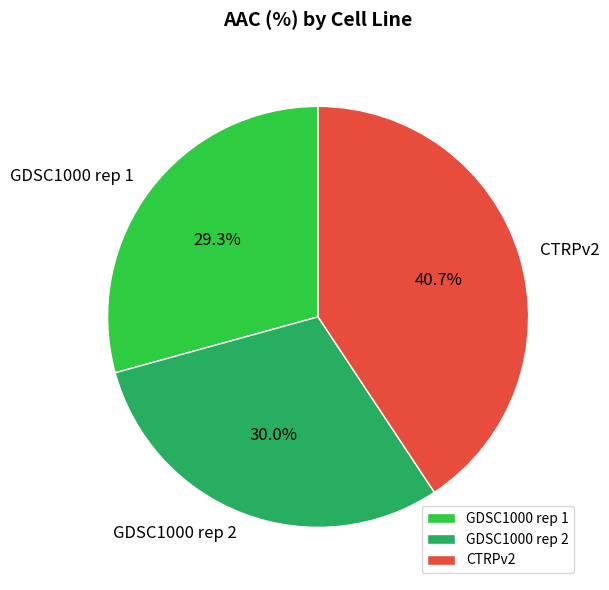

To the nearest percent, what is the combined percentage of GDSC1000 rep 1 and GDSC1000 rep 2?

59%